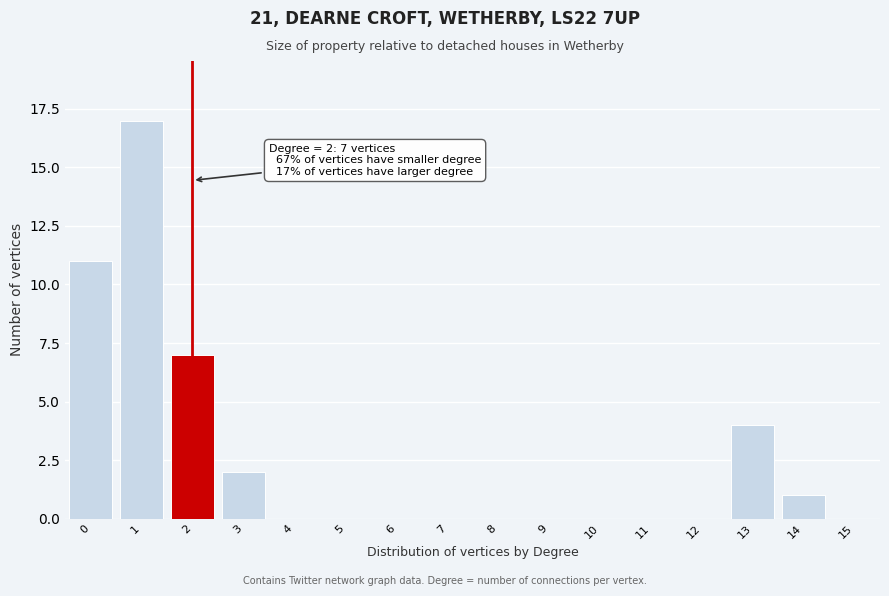

Over which range of the x-axis is the bar tallest?

0.5 to 1.5